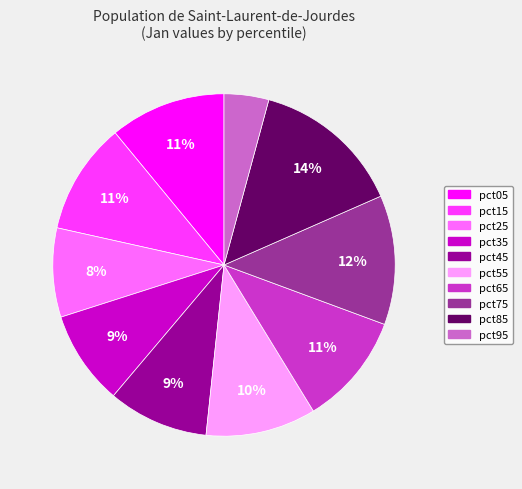

True or false: pct15 accounts for 18% of the total.

False